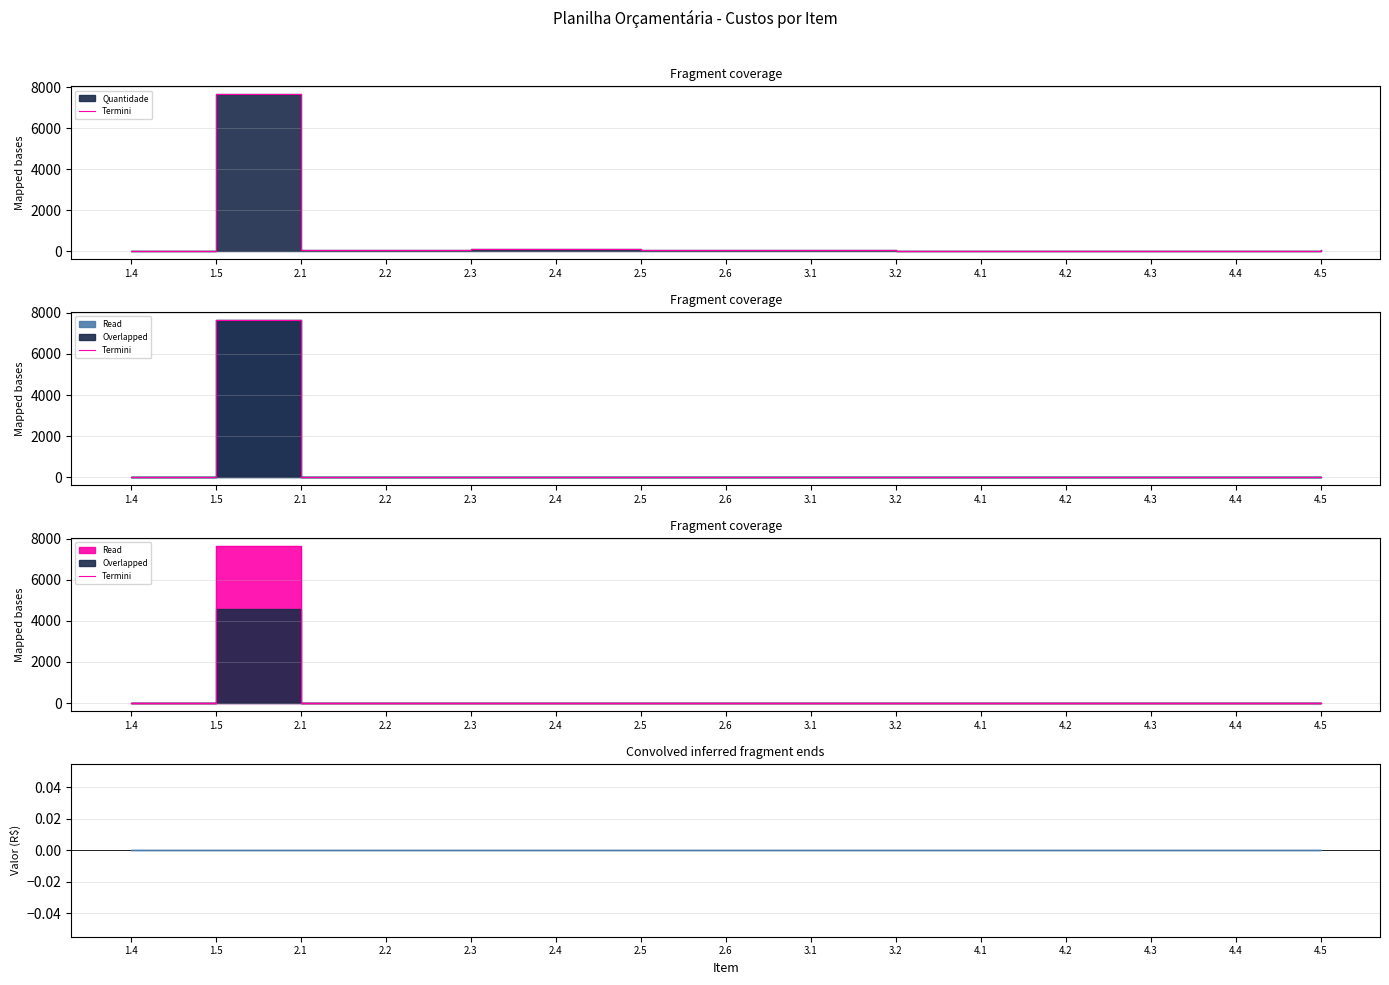

How many interior local peaks (higher than both neighbors) does the data have?

1